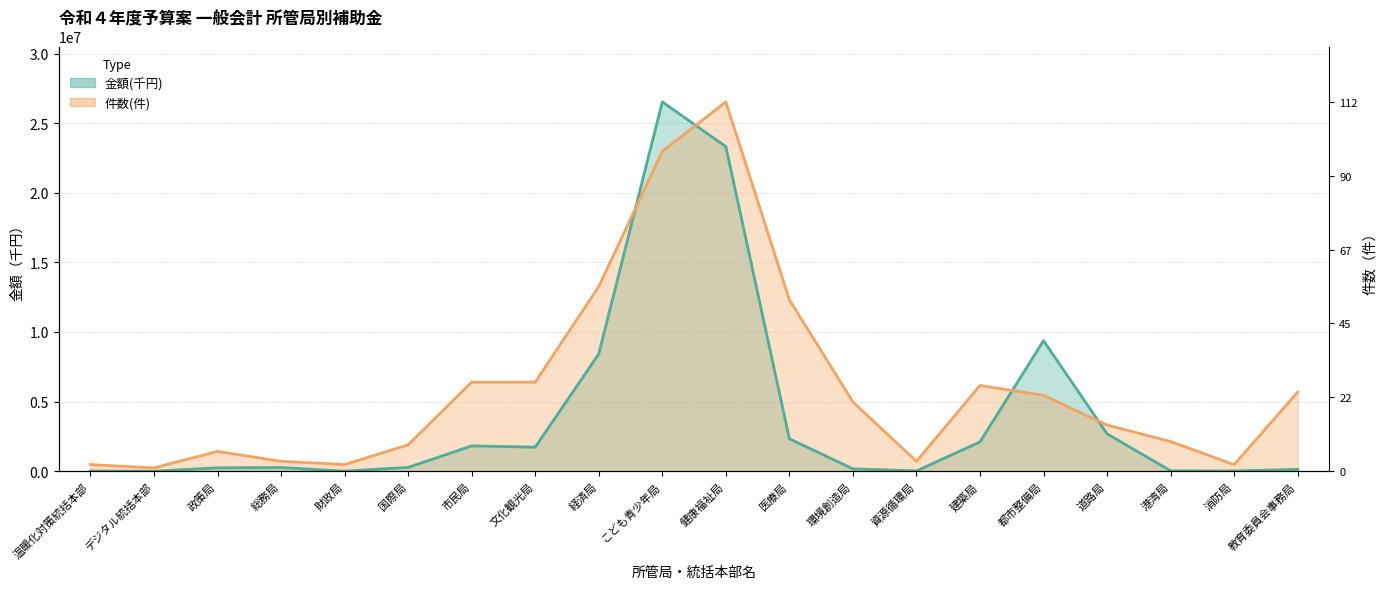

True or false: 金額(千円) has a value of 130089.0 at 教育委員会事務局.

True